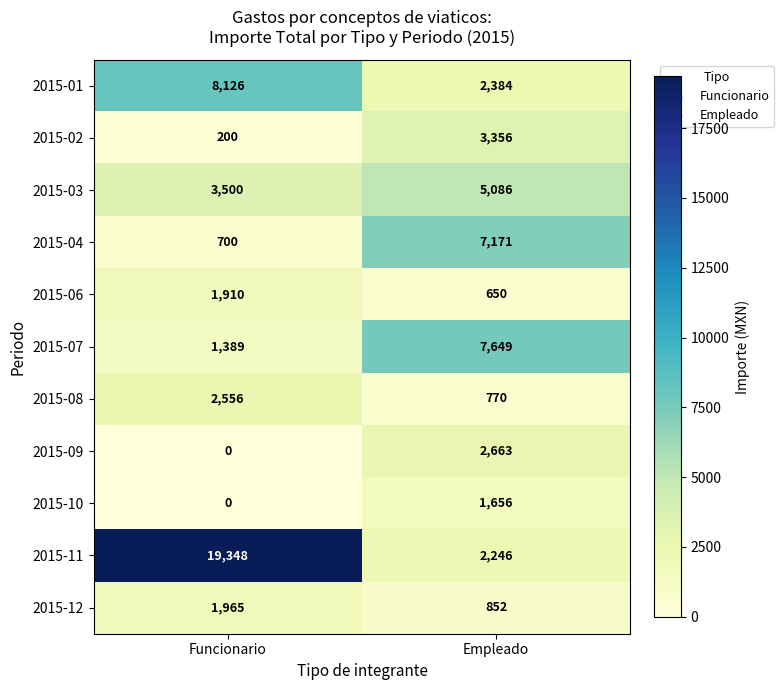

Which series has the widest spread of values?

2015-11